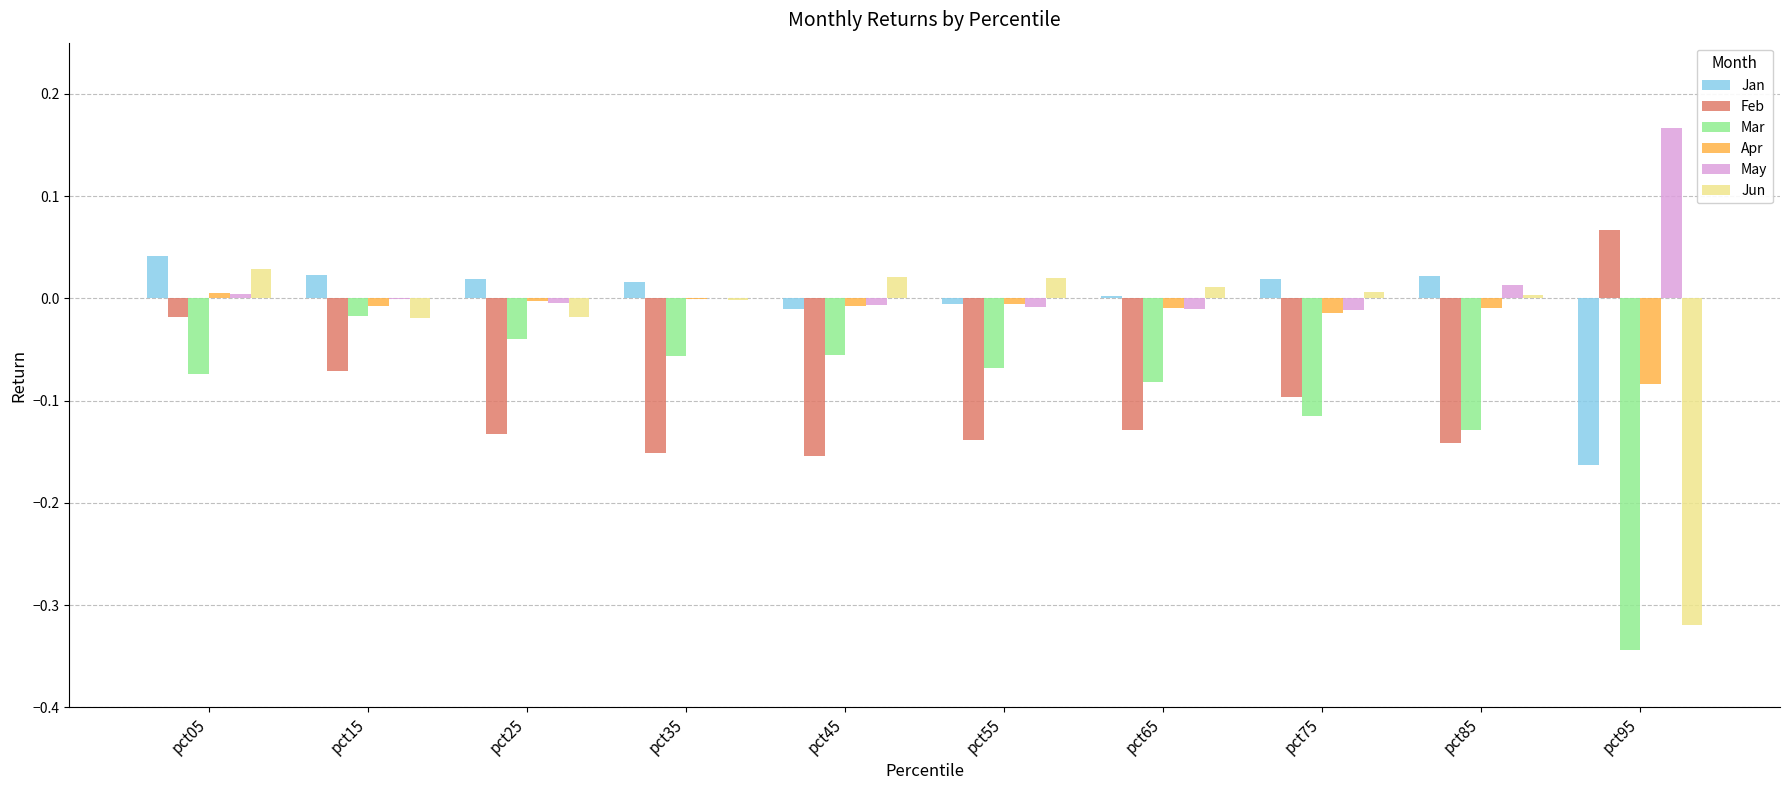

The value of Feb at pct85 is -0.1. True or false?

True